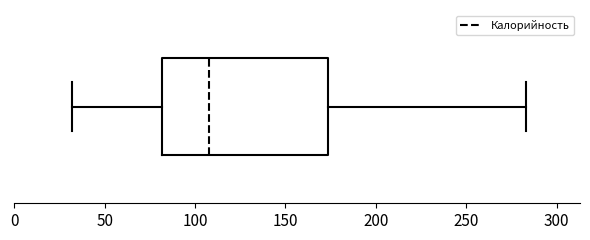

Where is the right edge of the box on the x-axis? The values are not printed on the chart, so give them approximately, as read against the axis.

175